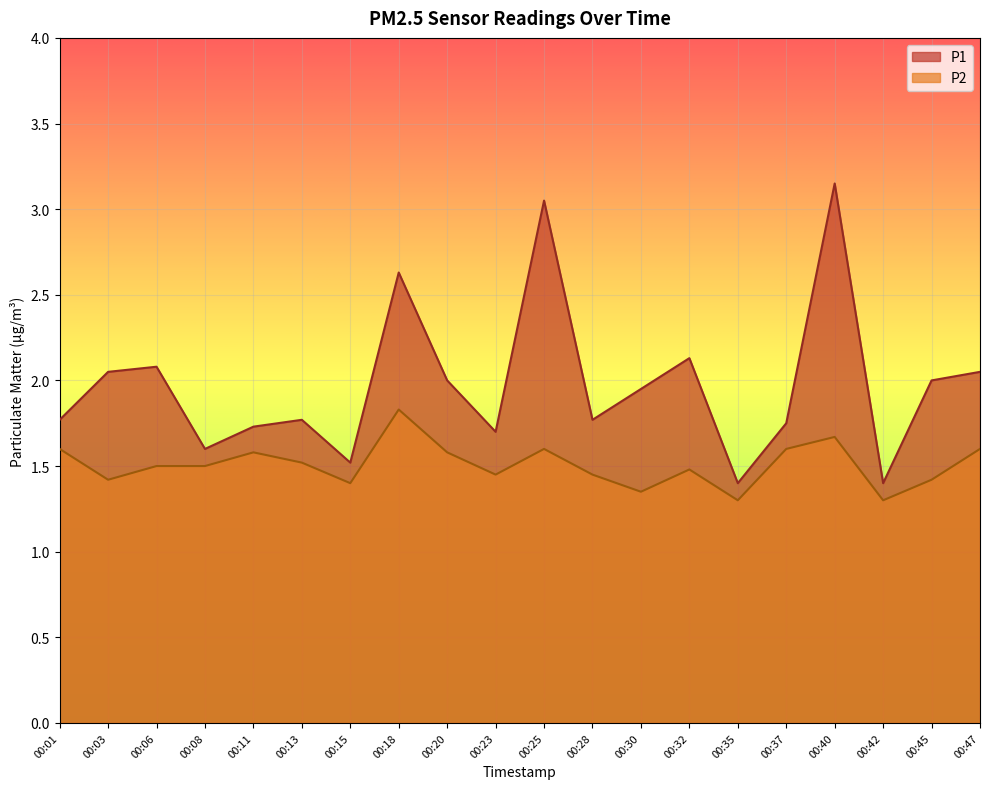

True or false: P2 has more than 2 points higher than both neighbors.

True